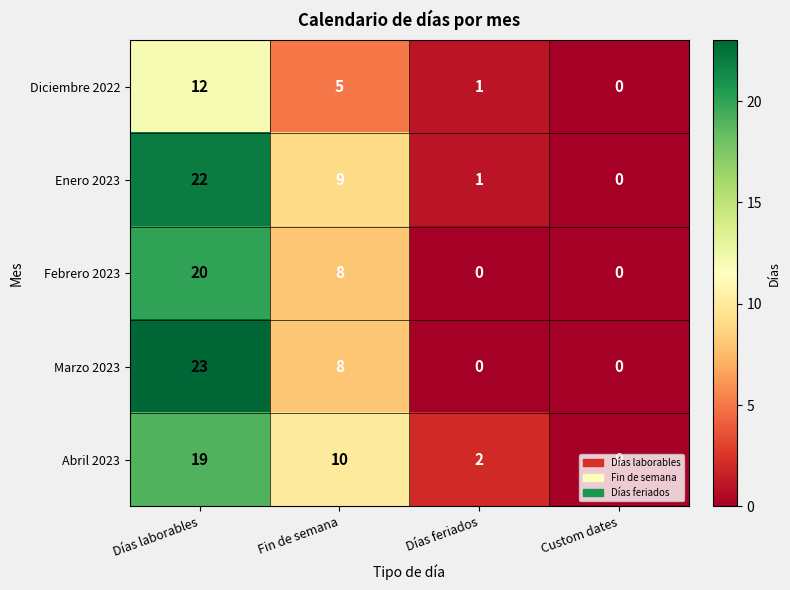

List the series in order of their peak value, highest first.

Marzo 2023, Enero 2023, Febrero 2023, Abril 2023, Diciembre 2022